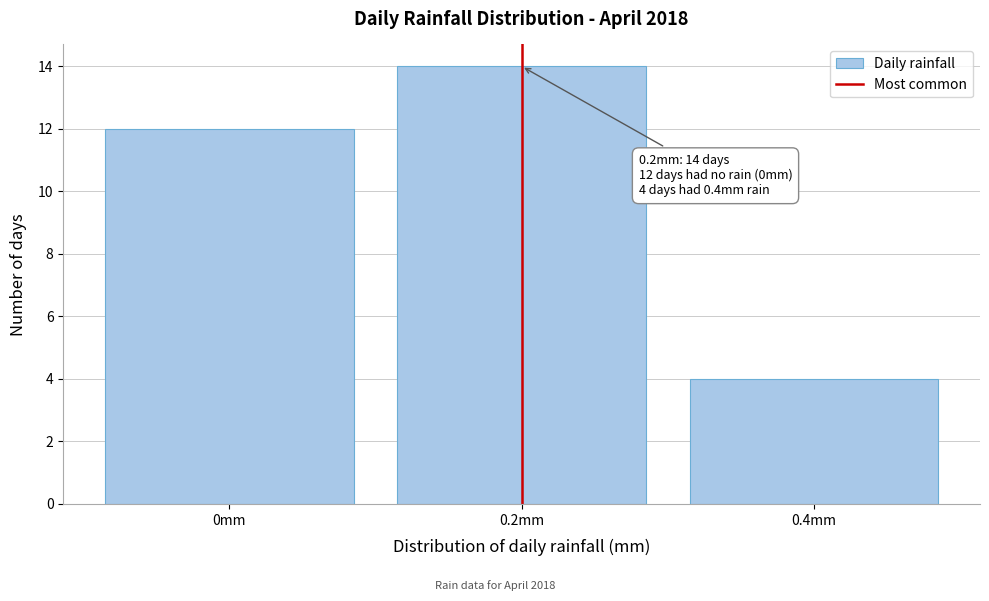

Over which range of the x-axis is the bar tallest?

0.1 to 0.3